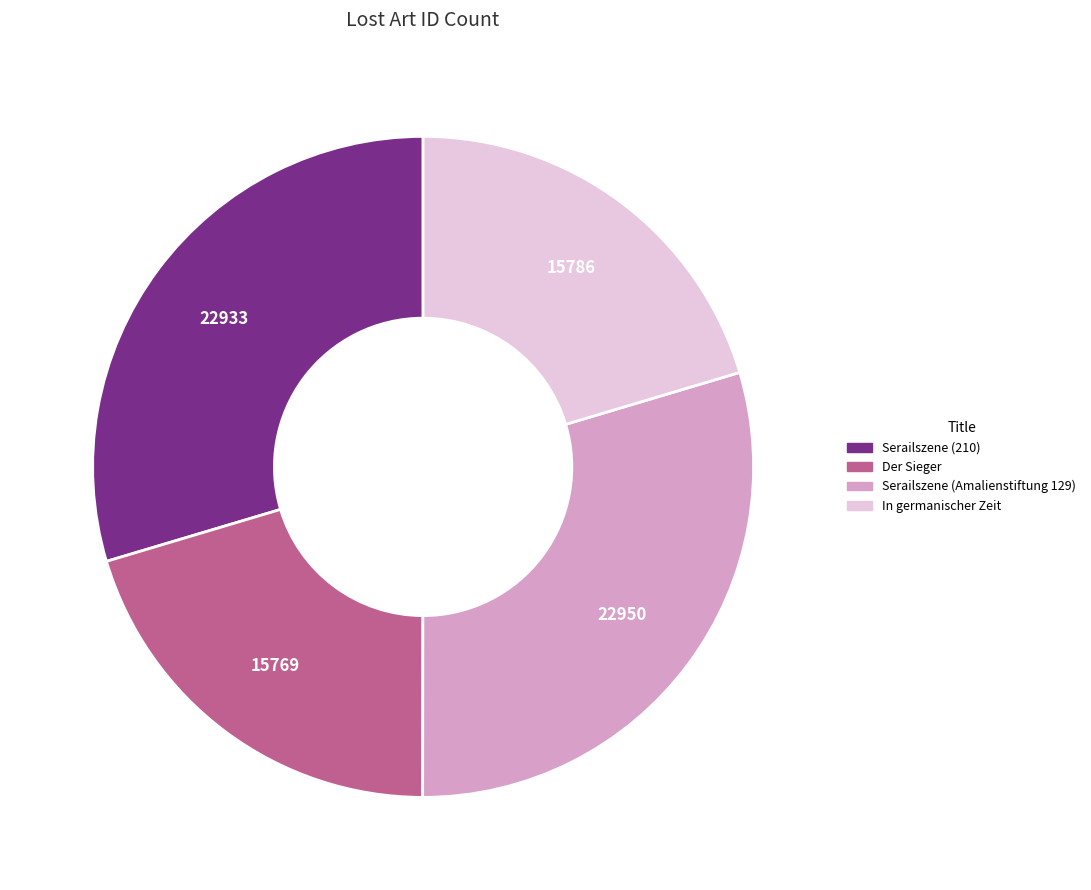

Does Der Sieger represent more than half of the total?

No